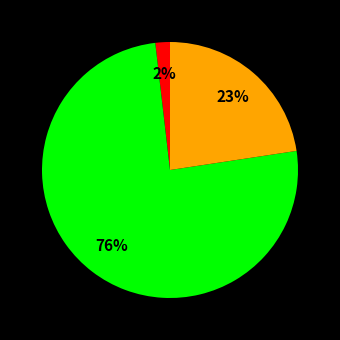

Is there a majority slice in this chart?

Yes